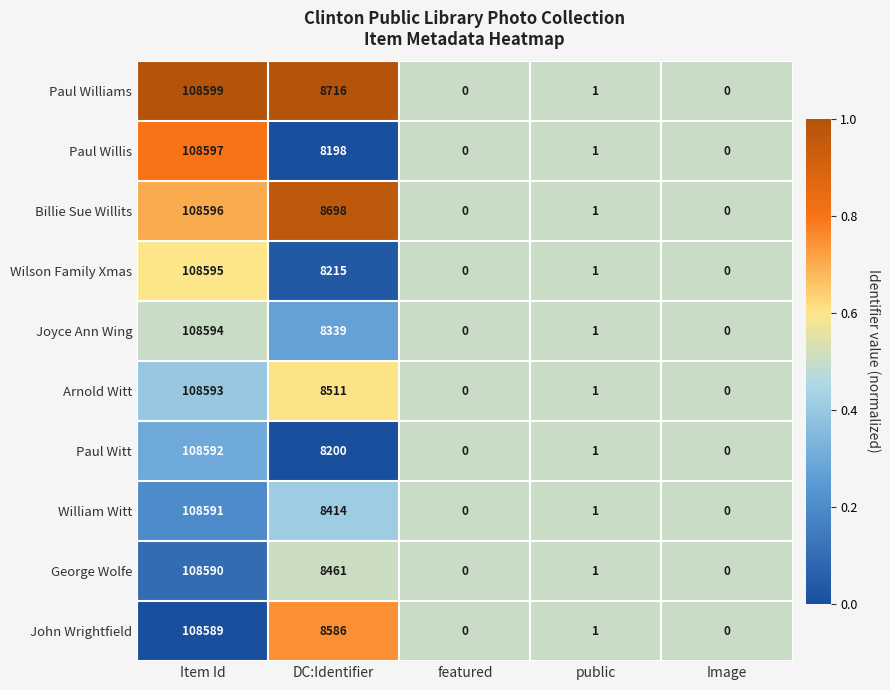

At Item Id, list the series in order from largest to smallest.

Paul Williams, Paul Willis, Billie Sue Willits, Wilson Family Xmas, Joyce Ann Wing, Arnold Witt, Paul Witt, William Witt, George Wolfe, John Wrightfield